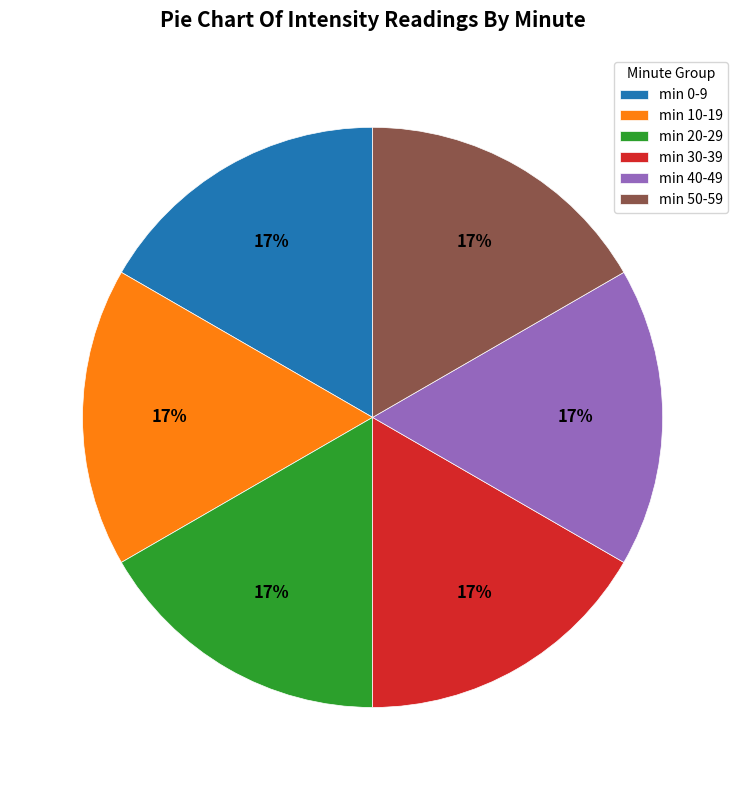

To the nearest percent, what is the combined percentage of min 10-19 and min 50-59?

33%